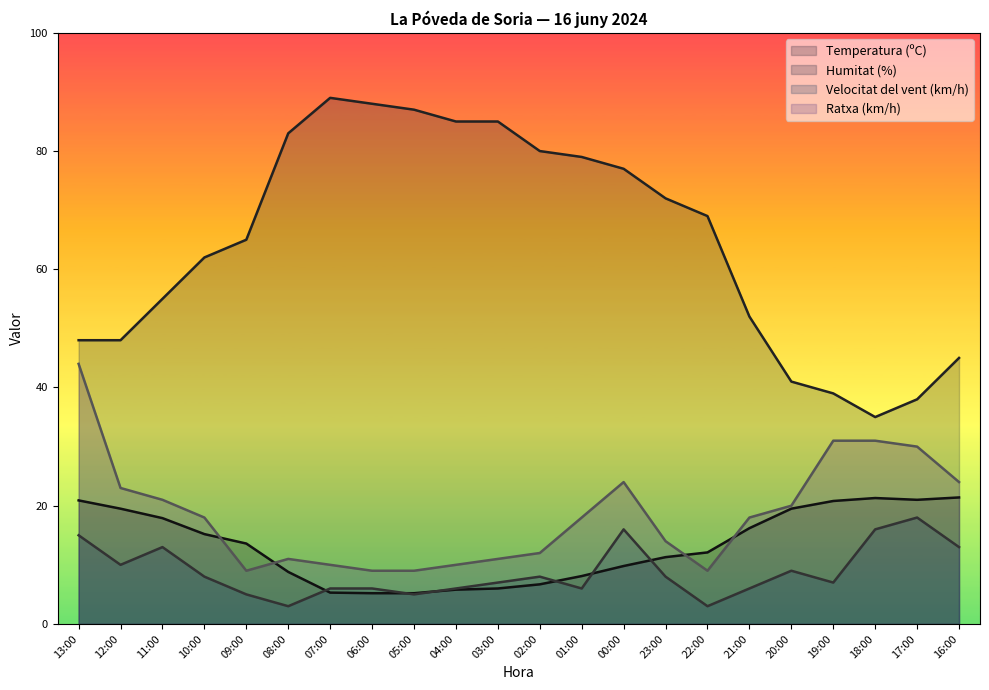

How many distinct data groups are displayed?

4